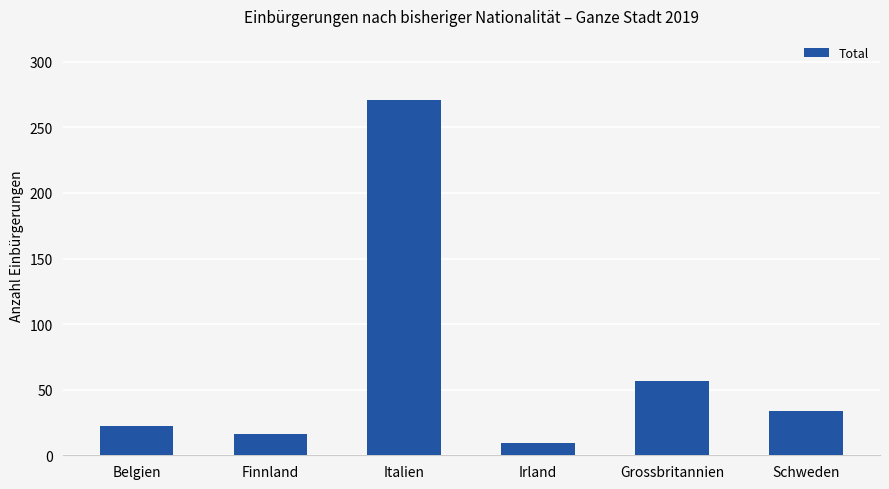

What is the value of the 5th bar from the left?

57